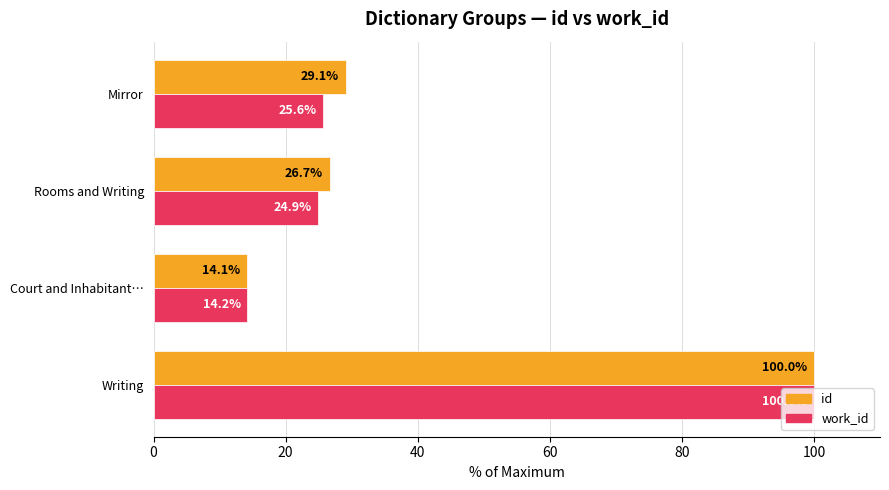

At which category is the sum across all series the highest?

Writing